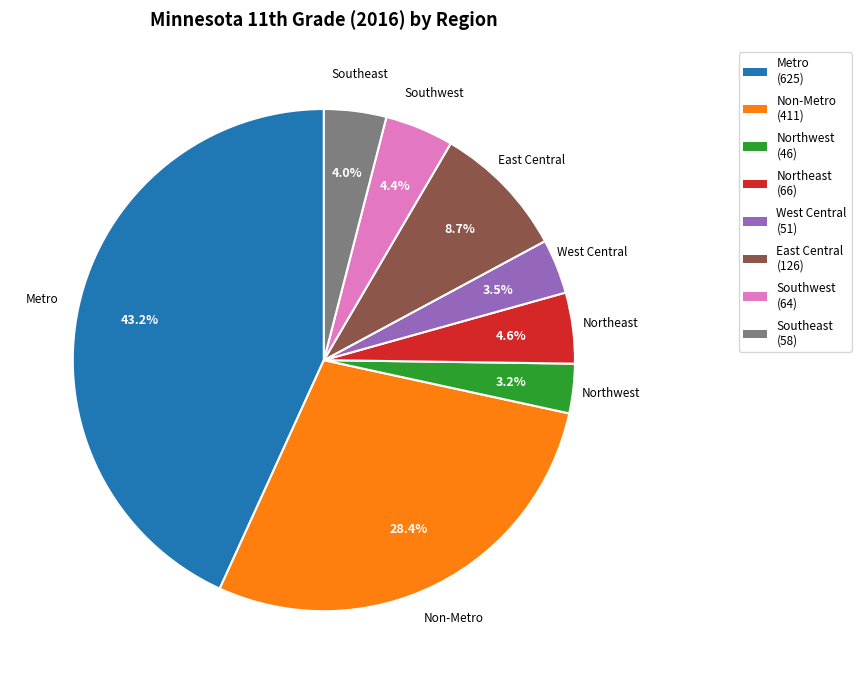

To the nearest percent, what percentage of the pie is Southwest?

4%